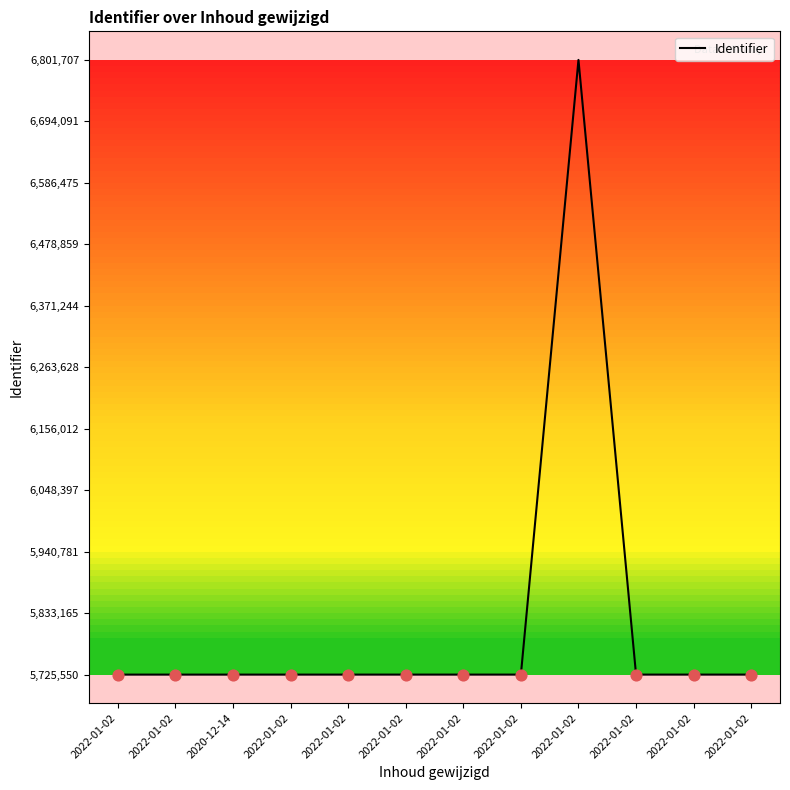

What is the change in value from 2022-01-02 to 2022-01-02?

+10